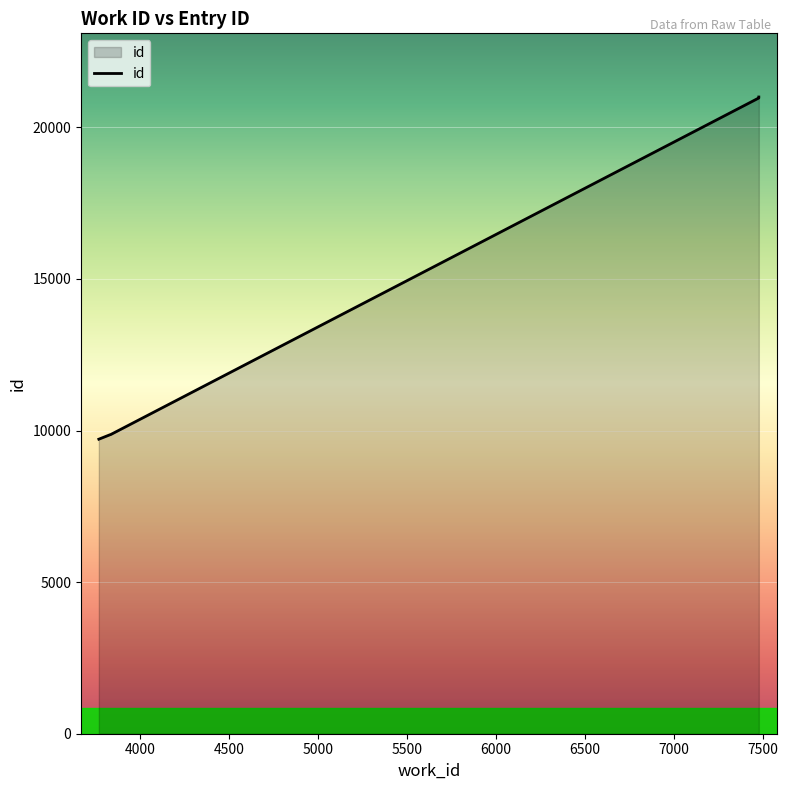

How many values exceed 20974?

4